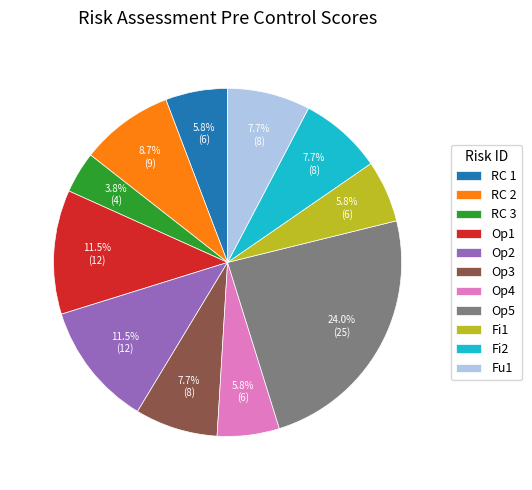

Is Op1 the majority of the pie?

No